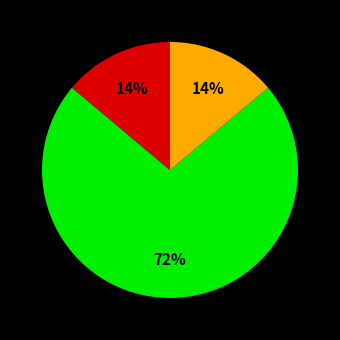

Does any single category account for the majority?

Yes